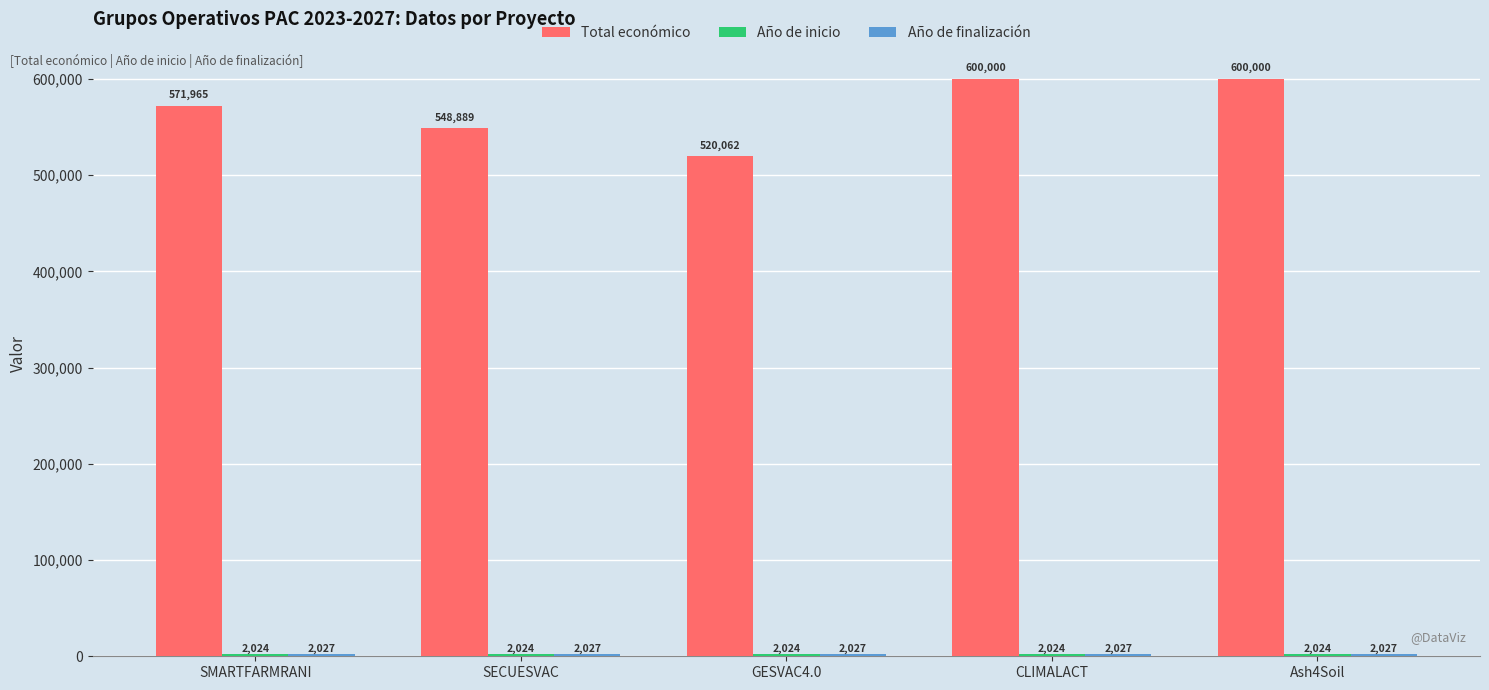

At how many categories does at least one series exceed 442311?

5